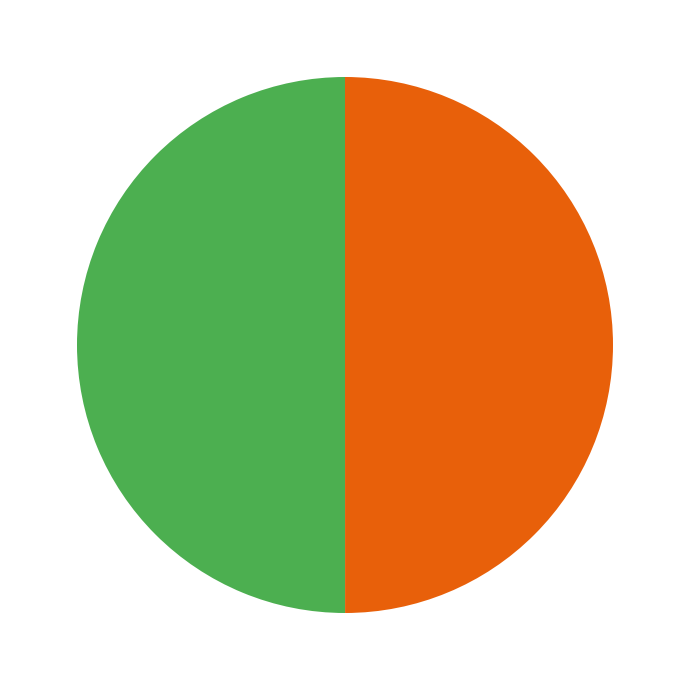

How many slices are in this pie chart?

2